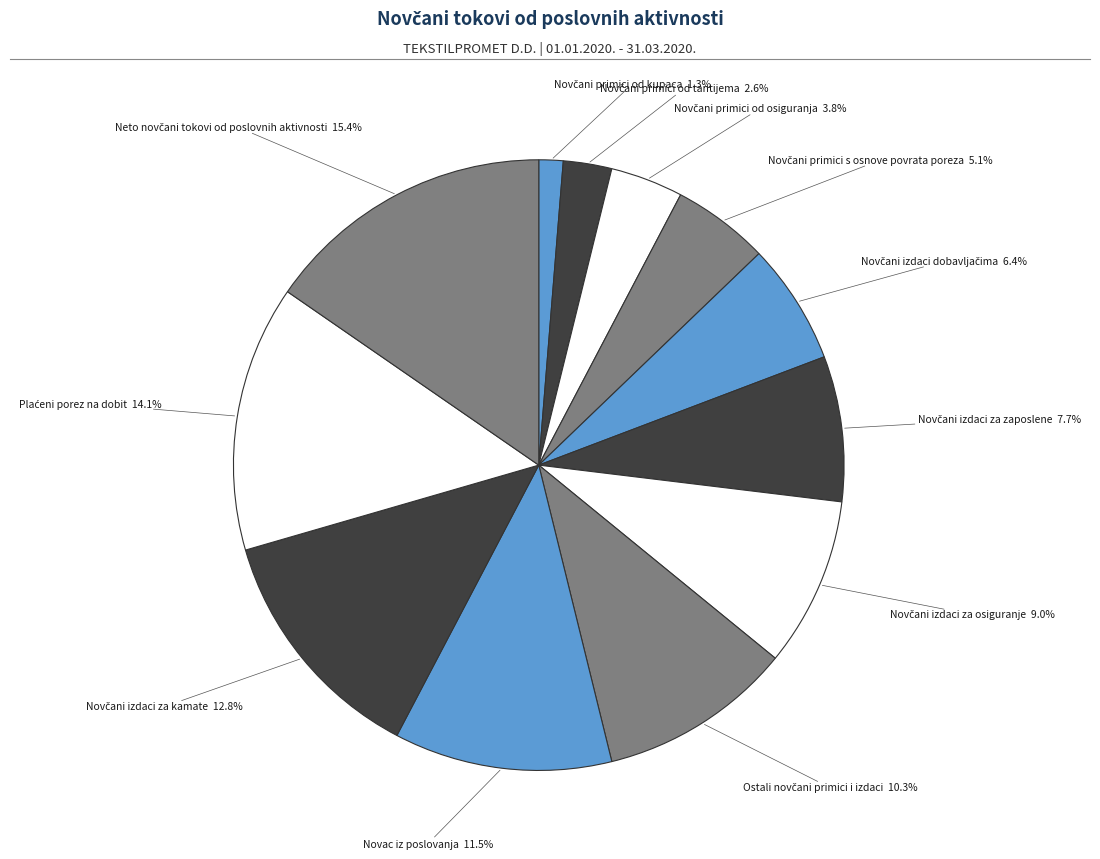

How many segments does this pie chart have?

12